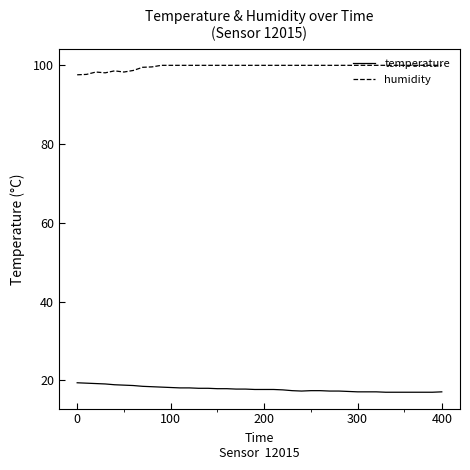

Rank the series by their average value, from highest to lowest.

humidity, temperature